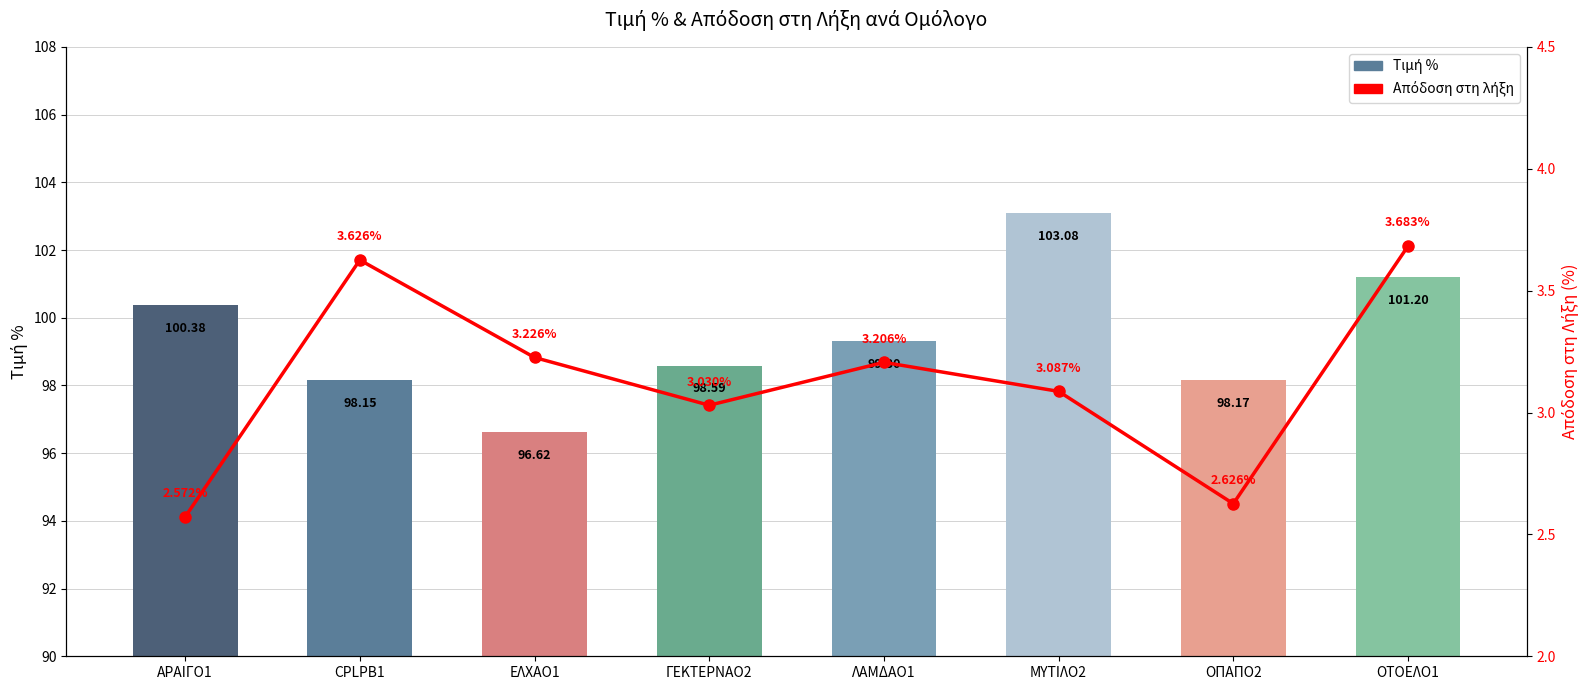

How many distinct data groups are displayed?

2